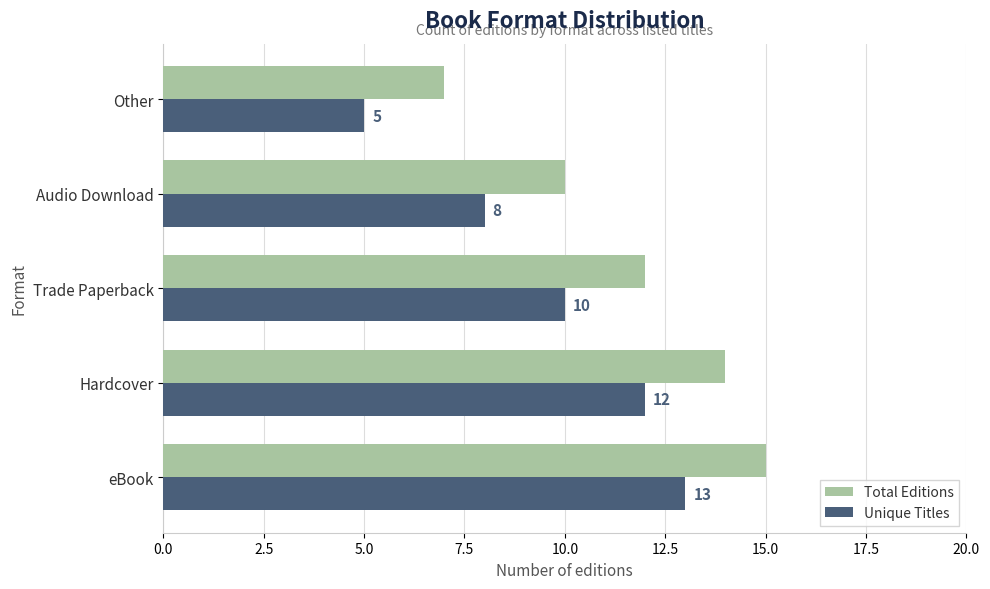

What is the difference between the maximum and minimum values in the Total Editions series?

8